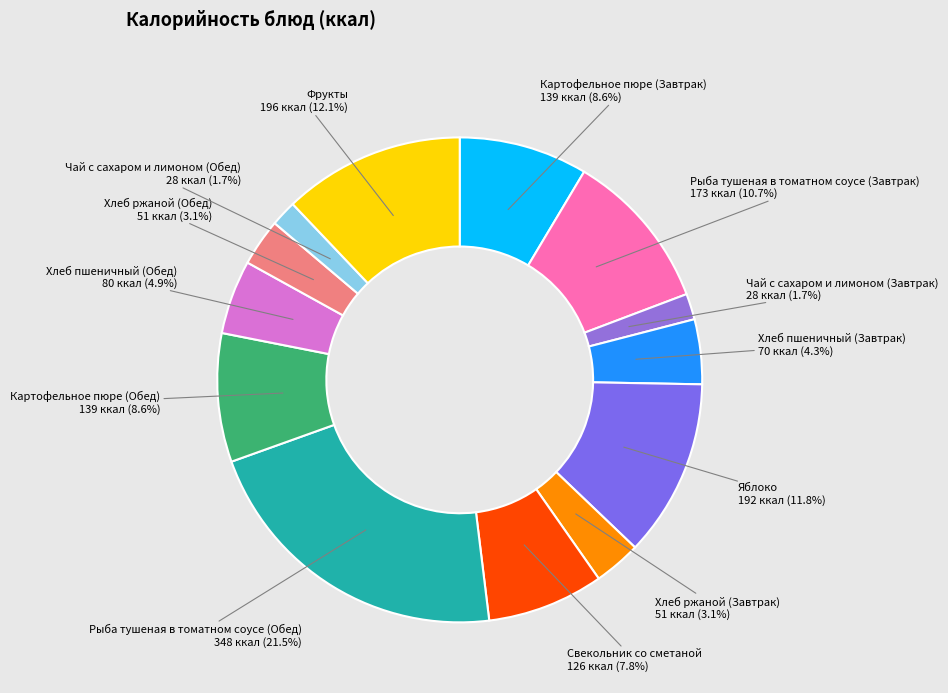

How many segments does this pie chart have?

13